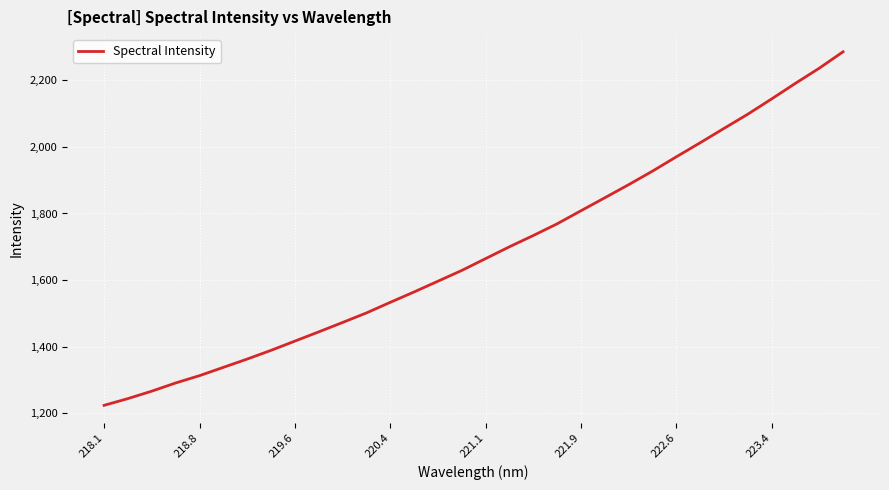

What is the difference between the maximum and minimum values?

1061.8